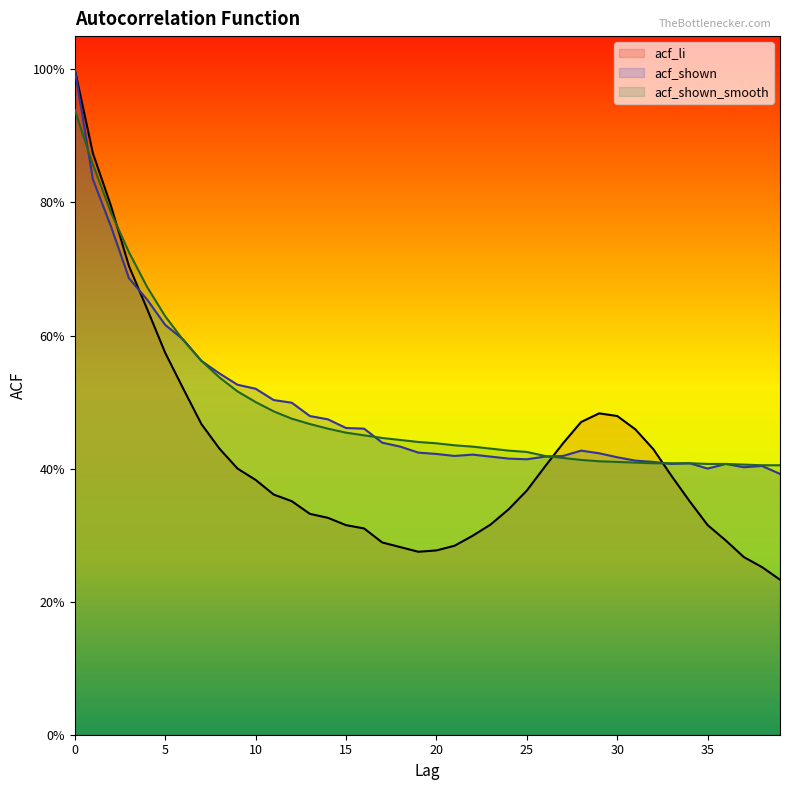

Which series has the largest total across all categories?

acf_shown_smooth